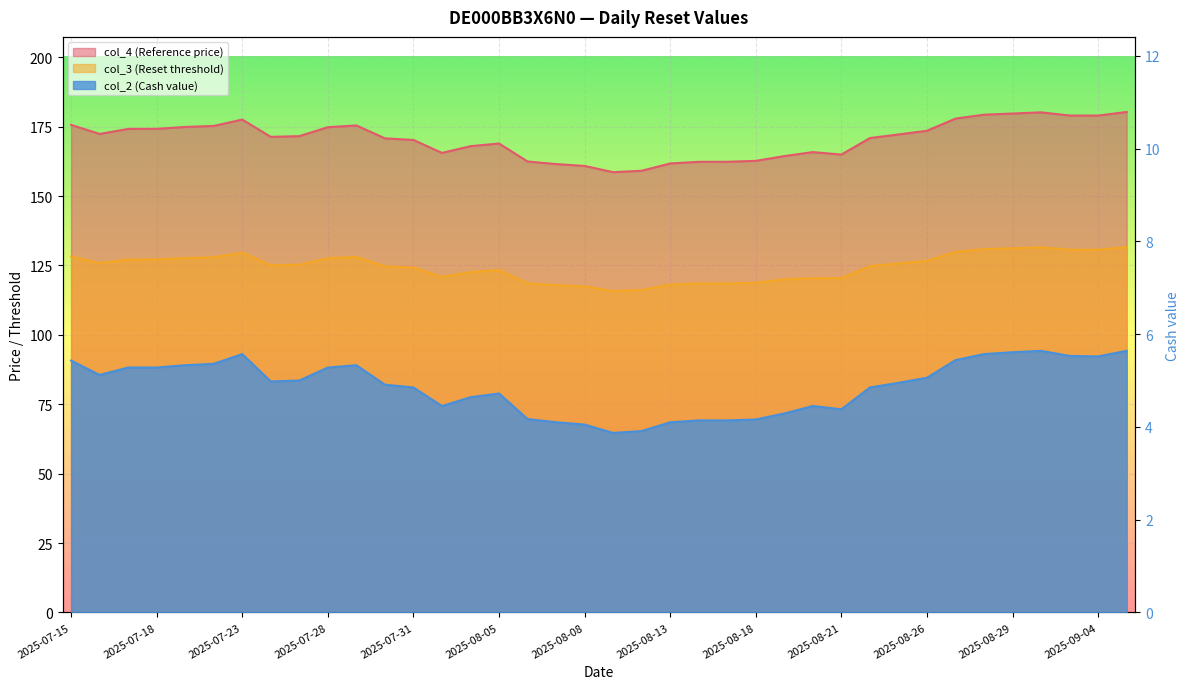

How many data points does each series have?

38